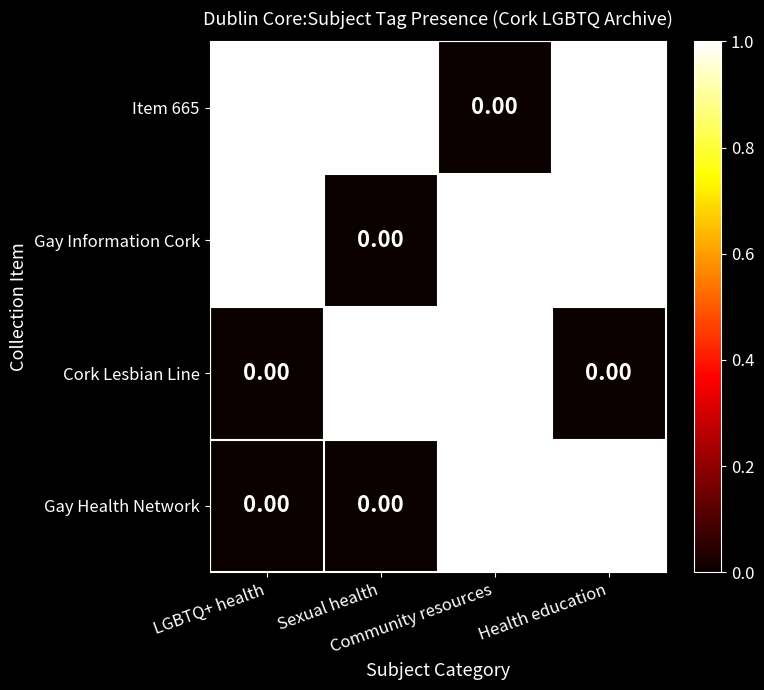

How many values in the Gay Information Cork series are below 1?

1